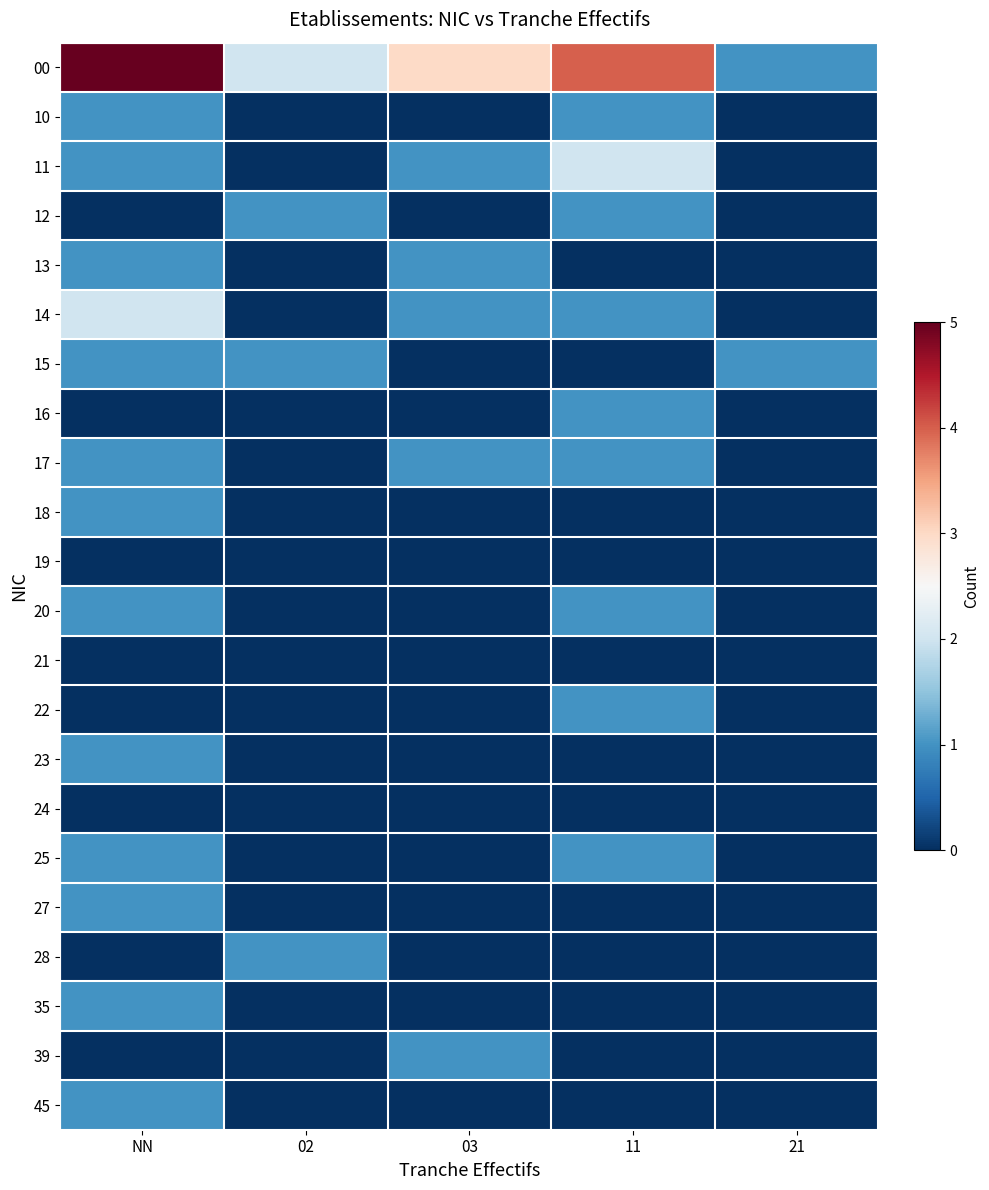

Reading right to left, transcribe all the data shown in this chart.

00: 21=1	11=4	03=3	02=2	NN=5
10: 21=0	11=1	03=0	02=0	NN=1
11: 21=0	11=2	03=1	02=0	NN=1
12: 21=0	11=1	03=0	02=1	NN=0
13: 21=0	11=0	03=1	02=0	NN=1
14: 21=0	11=1	03=1	02=0	NN=2
15: 21=1	11=0	03=0	02=1	NN=1
16: 21=0	11=1	03=0	02=0	NN=0
17: 21=0	11=1	03=1	02=0	NN=1
18: 21=0	11=0	03=0	02=0	NN=1
19: 21=0	11=0	03=0	02=0	NN=0
20: 21=0	11=1	03=0	02=0	NN=1
21: 21=0	11=0	03=0	02=0	NN=0
22: 21=0	11=1	03=0	02=0	NN=0
23: 21=0	11=0	03=0	02=0	NN=1
24: 21=0	11=0	03=0	02=0	NN=0
25: 21=0	11=1	03=0	02=0	NN=1
27: 21=0	11=0	03=0	02=0	NN=1
28: 21=0	11=0	03=0	02=1	NN=0
35: 21=0	11=0	03=0	02=0	NN=1
39: 21=0	11=0	03=1	02=0	NN=0
45: 21=0	11=0	03=0	02=0	NN=1